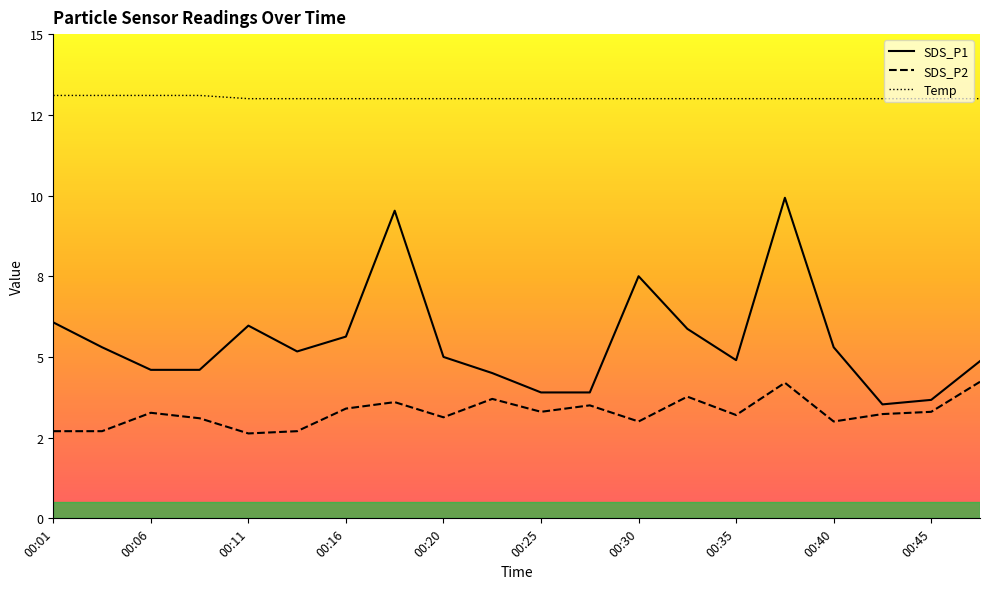

Is the value of SDS_P1 at 00:11 greater than the value of Temp at 00:18?

No